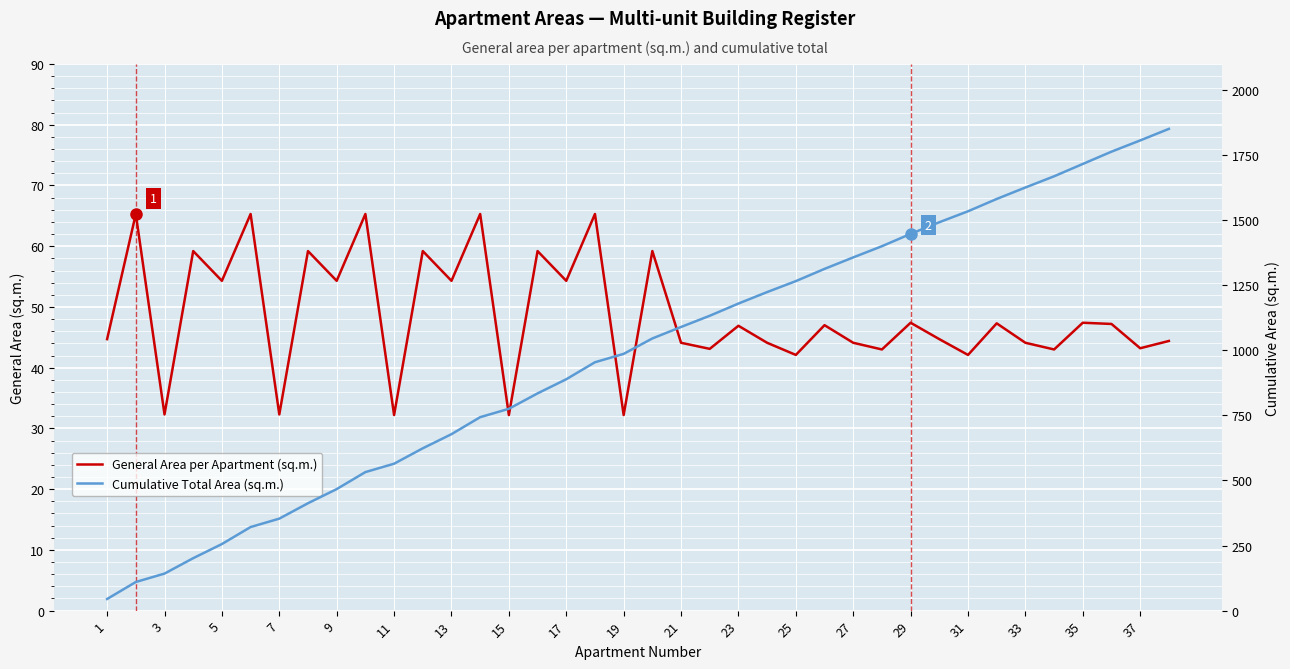

What is the value of the Cumulative Total Area (sq.m.) point at the 14th from the left?

743.2